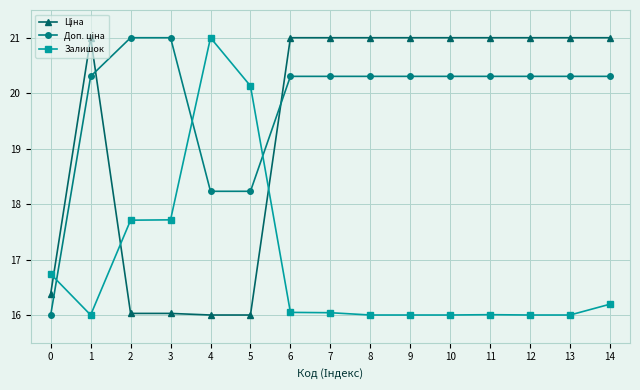

What is the sum of the Залишок values at 2 and 4?

38.7